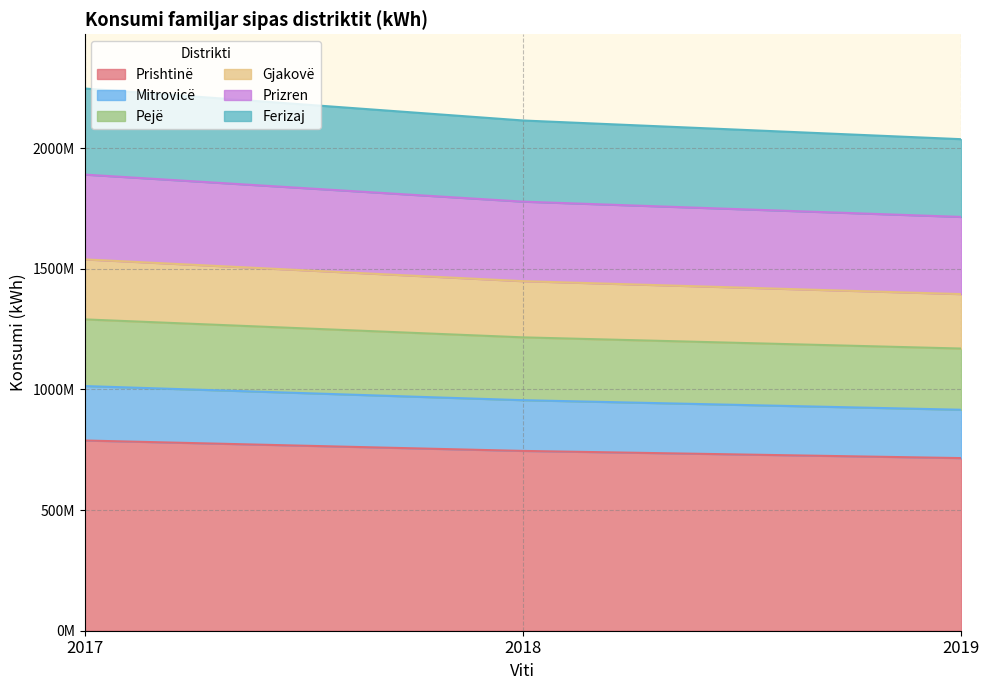

What are all the series names shown in the legend?

Prishtinë, Mitrovicë, Pejë, Gjakovë, Prizren, Ferizaj